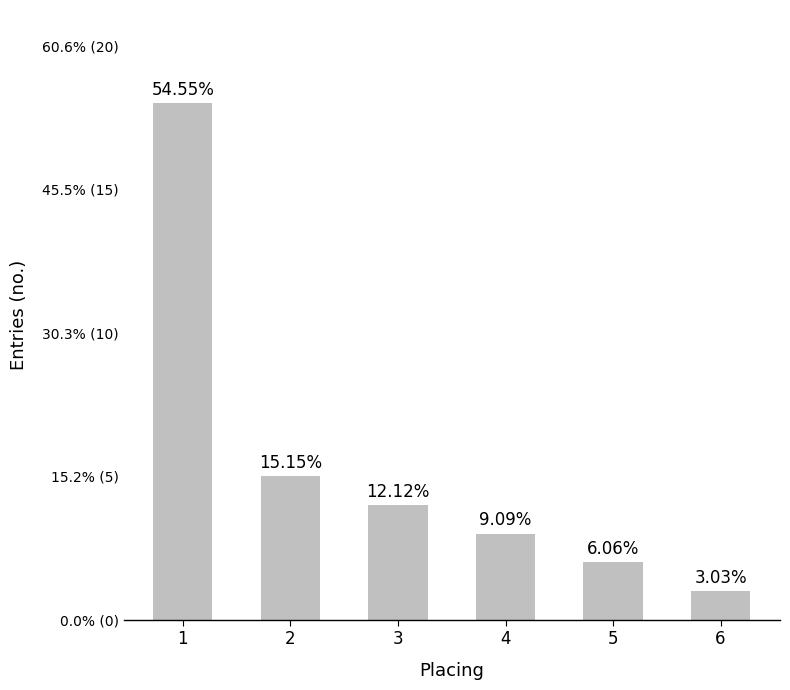

The value at 5 is 2. True or false?

True